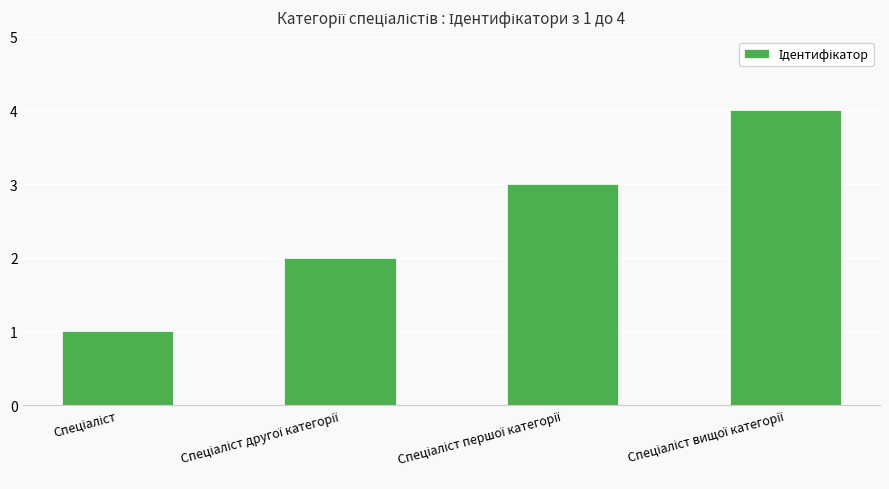

What is the maximum value shown in the chart?

4